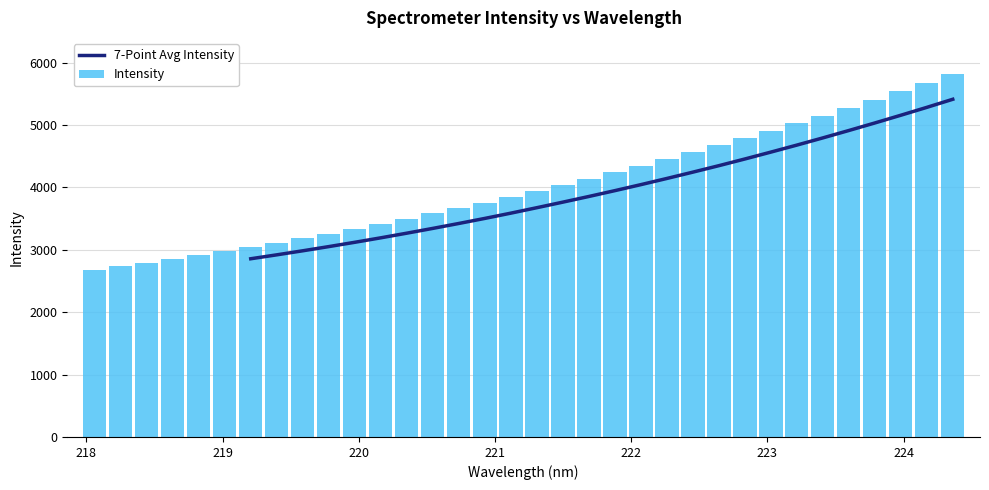

What is the maximum value for Intensity?

5816.3